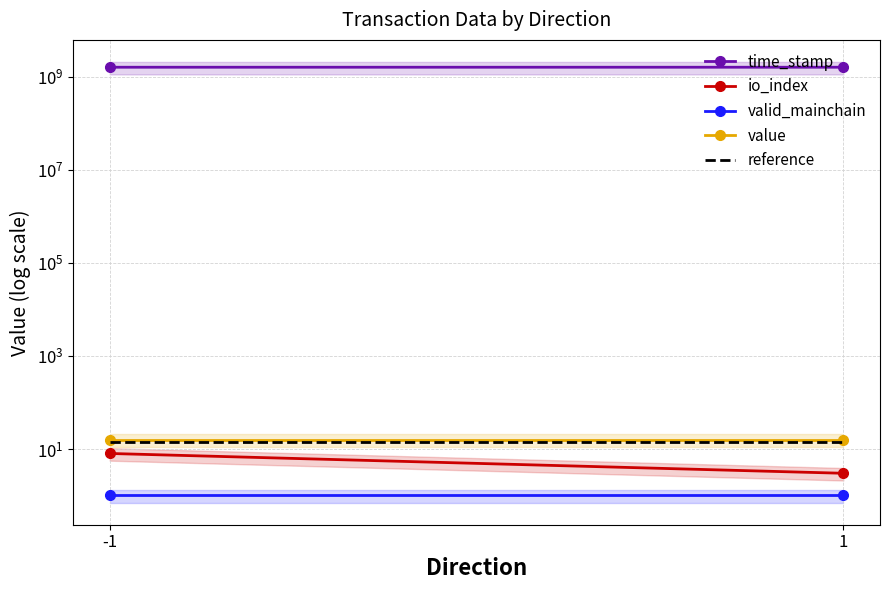

Rank the series at -1 from highest to lowest value.

time_stamp, value, reference, io_index, valid_mainchain